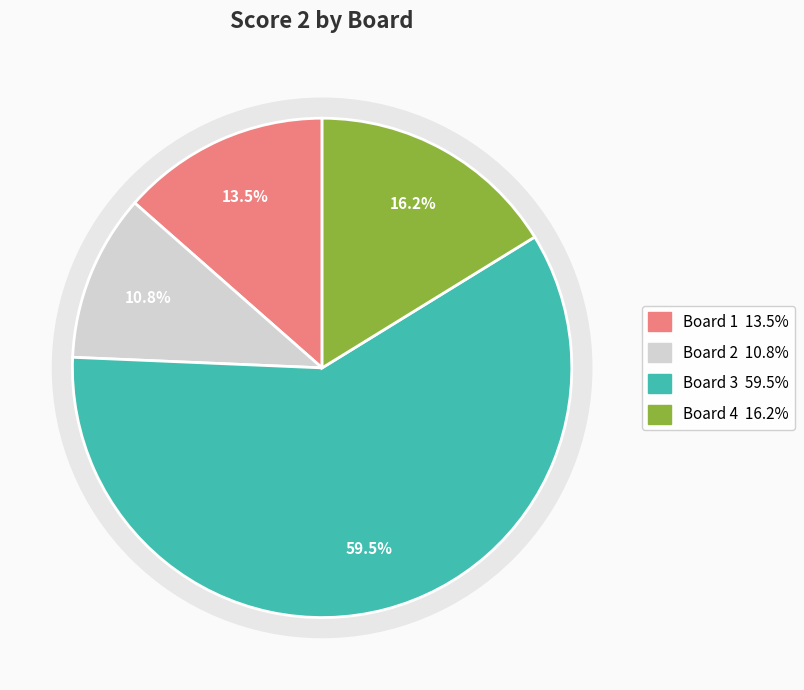

Which has a higher value, 2 or 4?

4